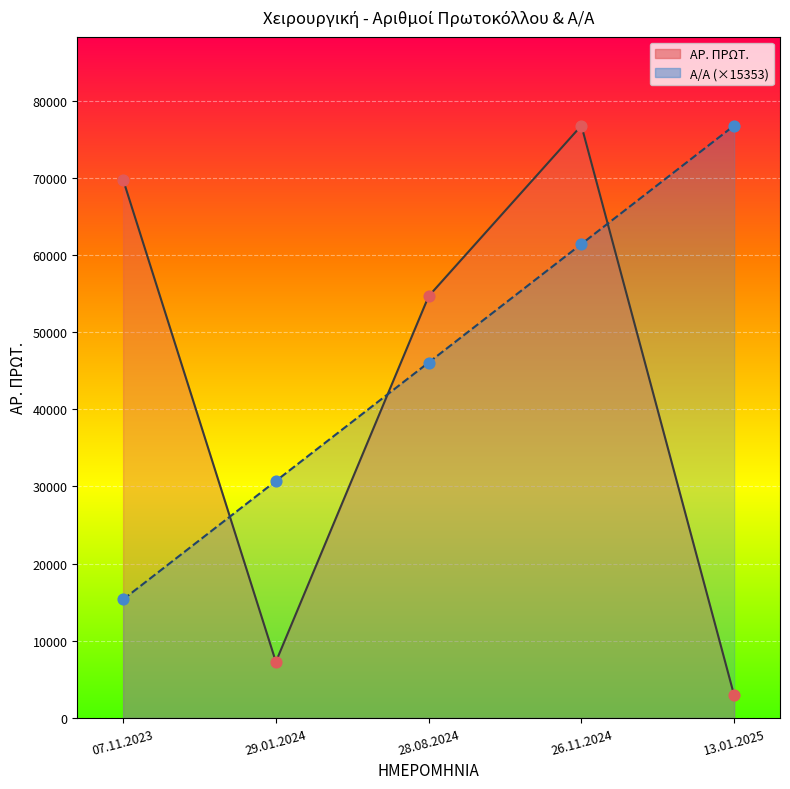

At which category is the sum across all series the highest?

26.11.2024